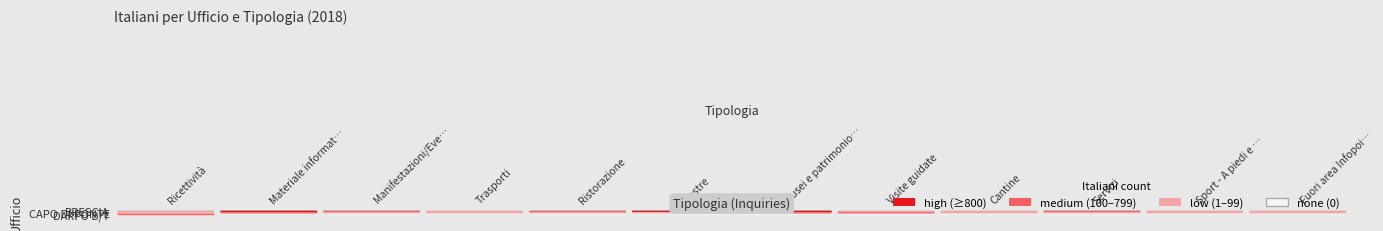

The value of INFOPOINT DI BRESCIA at Manifestazioni/Eventi is 713. True or false?

False